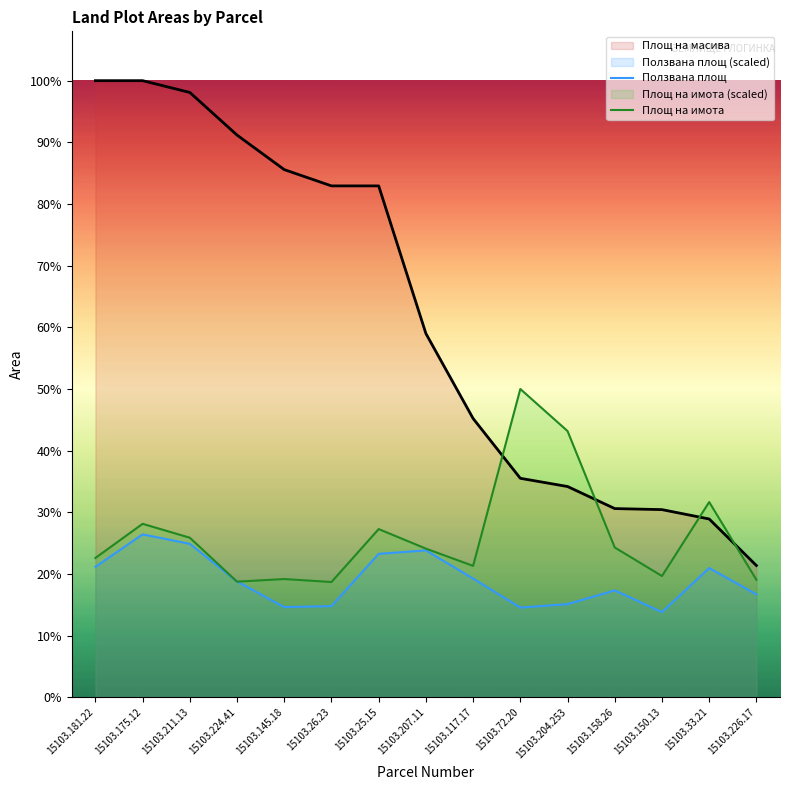

At how many categories does at least one series exceed 350?

8